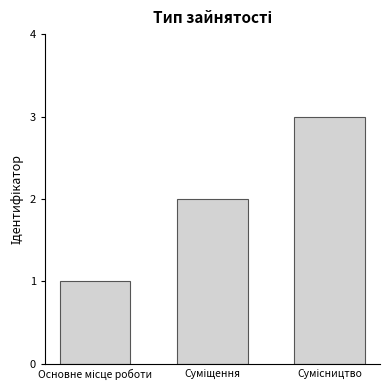

What is the maximum value shown in the chart?

3